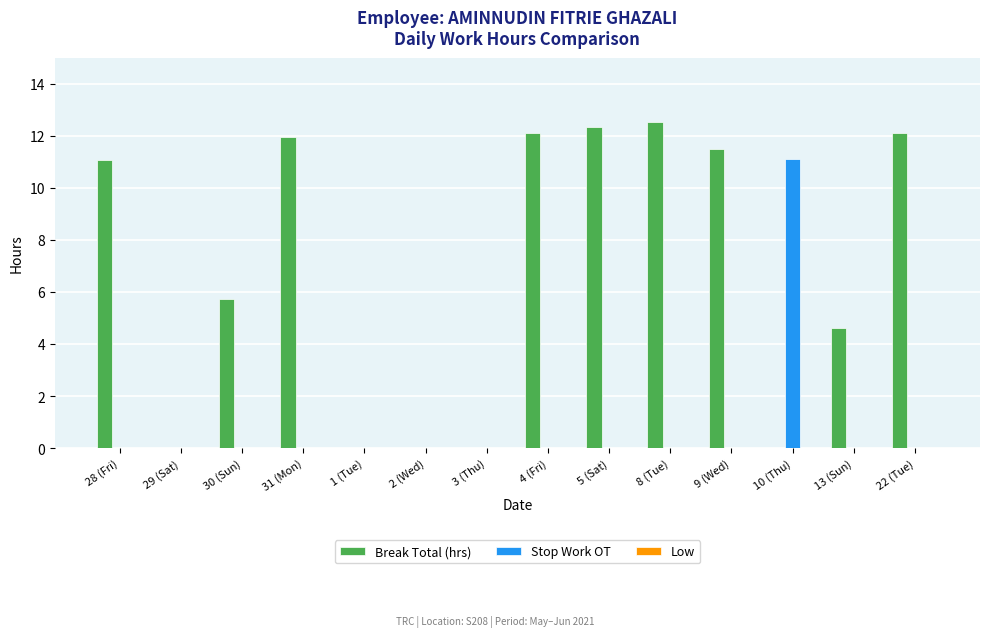

Are the bars grouped side by side (vs. stacked)?

Yes